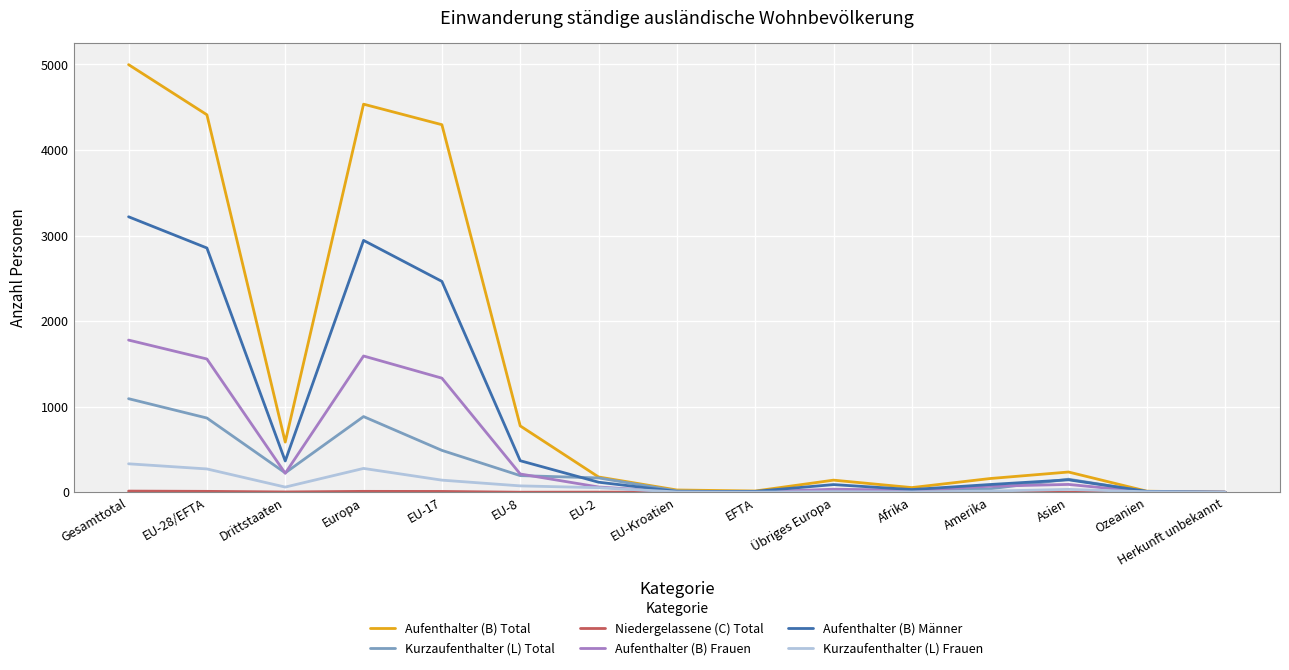

What is the sum of all Kurzaufenthalter (L) Total values?

4163